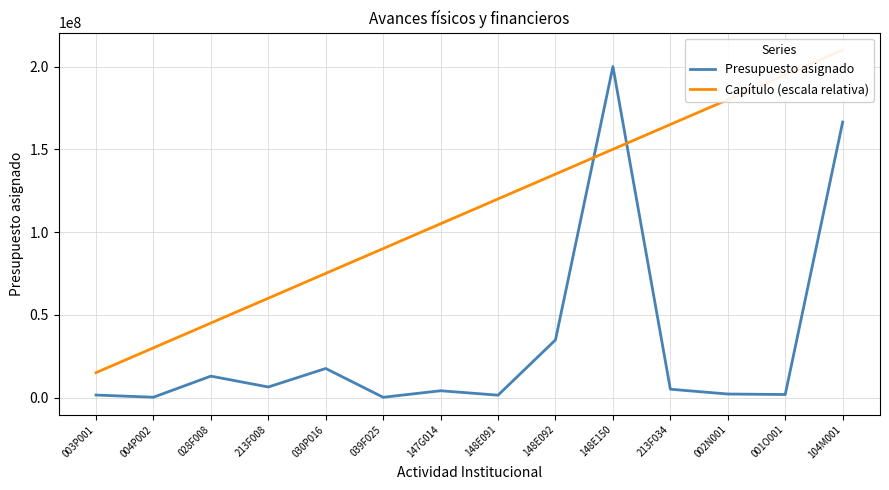

How many data points in Presupuesto asignado are above 5000000?

6